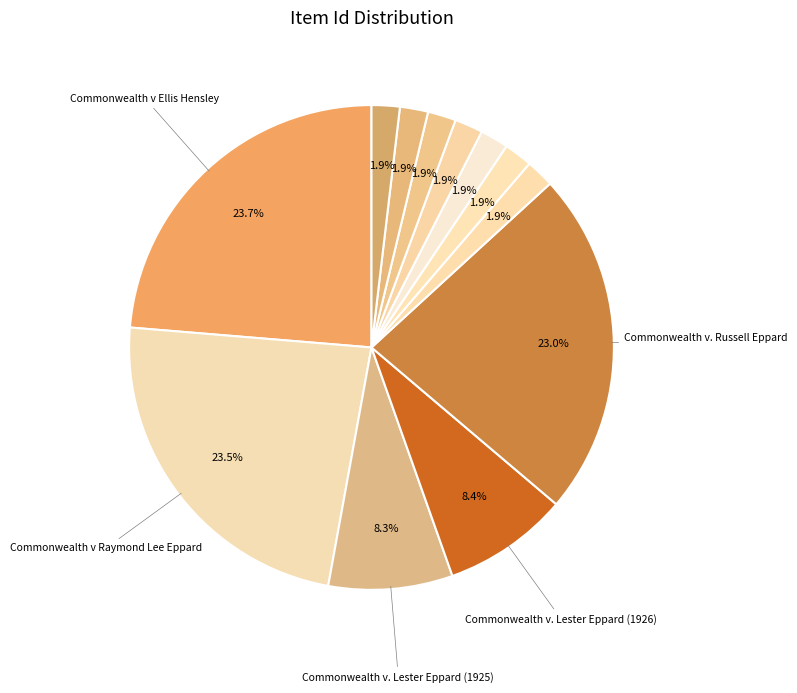

Rank the categories by value from highest to lowest.

Commonwealth v Ellis Hensley, Commonwealth v Raymond Lee Eppard, Commonwealth v. Russell Eppard, Commonwealth v. Lester Eppard (1926), Commonwealth v. Lester Eppard (1925), Eppard, John A., Eppard, Joseph B., Eppard, L. N., Eppard, M. K., Eppard, M. L., Eppard, Nancy E., Eppard, Rupert